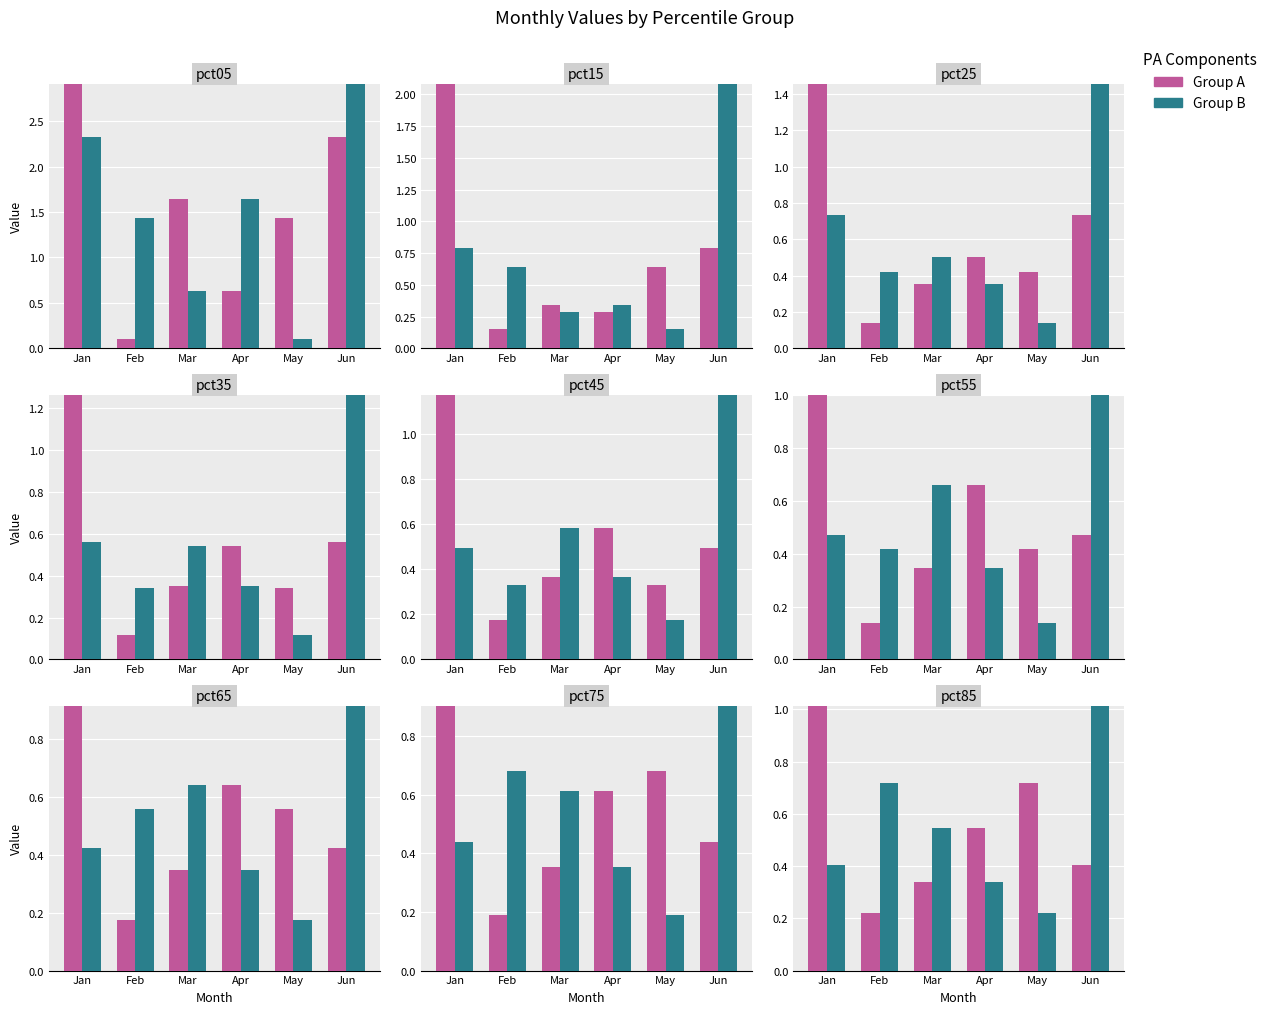

What is the sum of the Jan-Jun values at Apr and Mar?

0.9